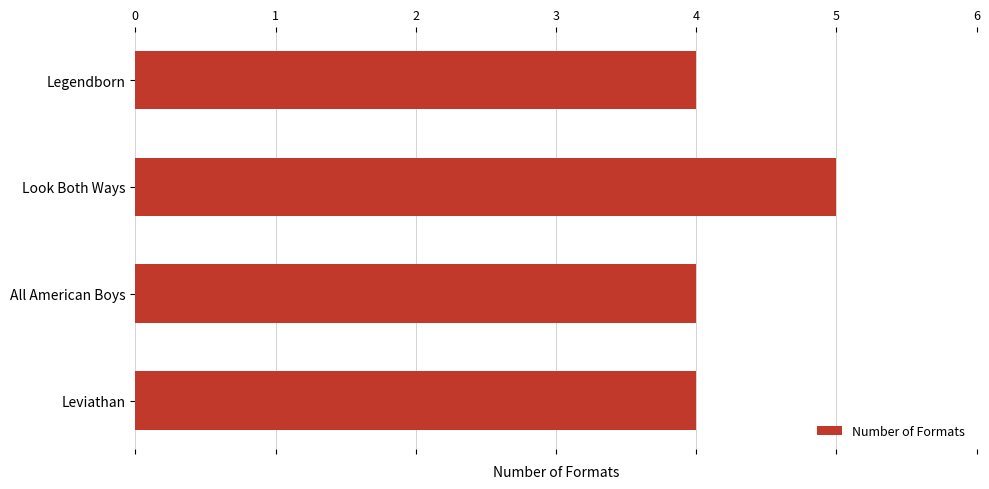

What is the smallest value displayed?

4